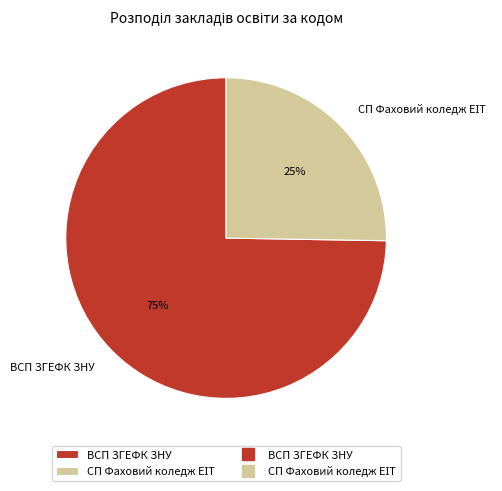

To the nearest percent, what percentage of the pie is ВСП ЗГЕФК ЗНУ?

75%